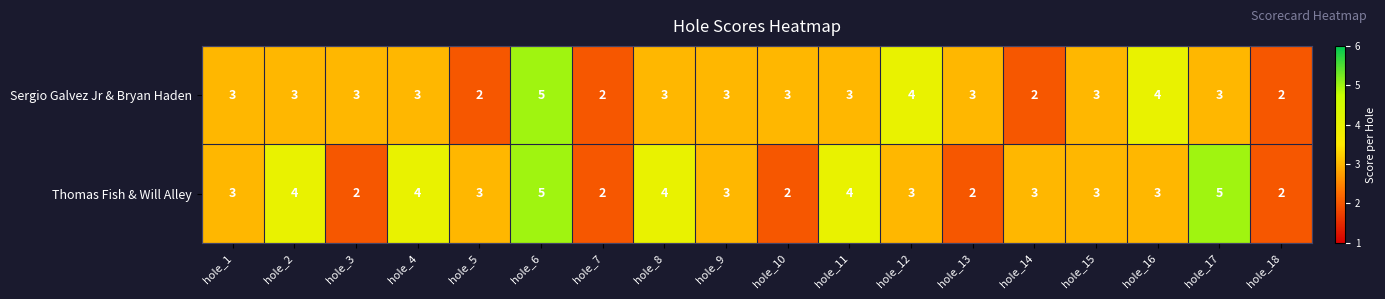

The value of Thomas Fish & Will Alley at hole_14 is 3. True or false?

True